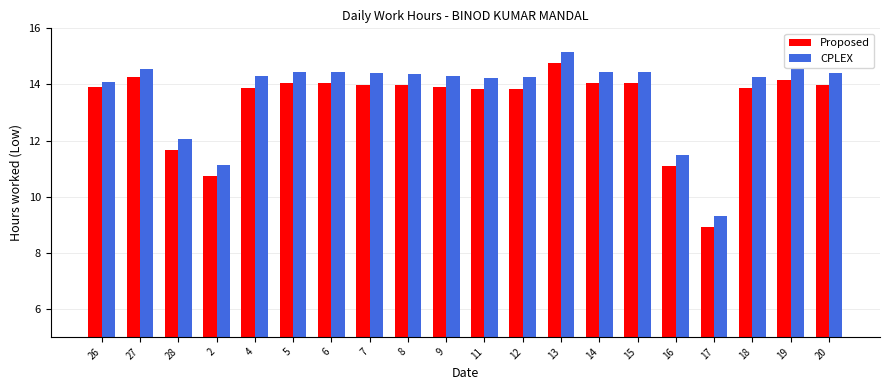

What position from the right is 5?

15